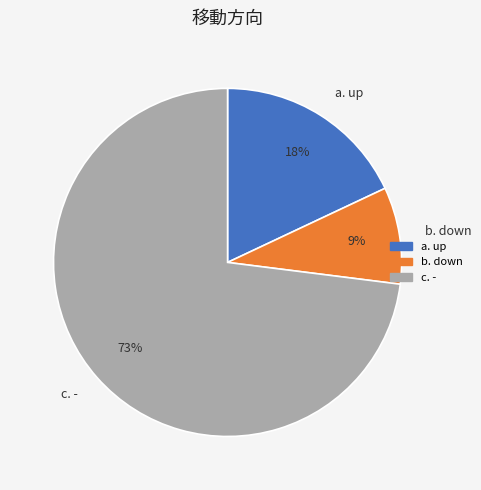

True or false: a. up accounts for 18% of the total.

True